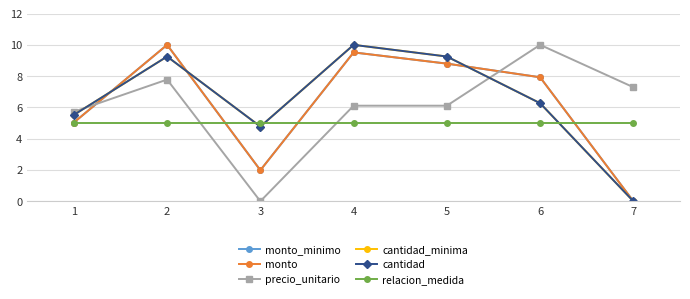

Reading right to left, list all the values displayed in this chart.

monto_minimo: 0.0	7.9	8.8	9.5	2.0	10.0	5.0
monto: 0.0	7.9	8.8	9.5	2.0	10.0	5.0
precio_unitario: 7.3	10.0	6.1	6.1	0.0	7.8	5.7
cantidad_minima: 0.0	6.3	9.3	10.0	4.8	9.3	5.5
cantidad: 0.0	6.3	9.3	10.0	4.8	9.3	5.5
relacion_medida: 5.0	5.0	5.0	5.0	5.0	5.0	5.0